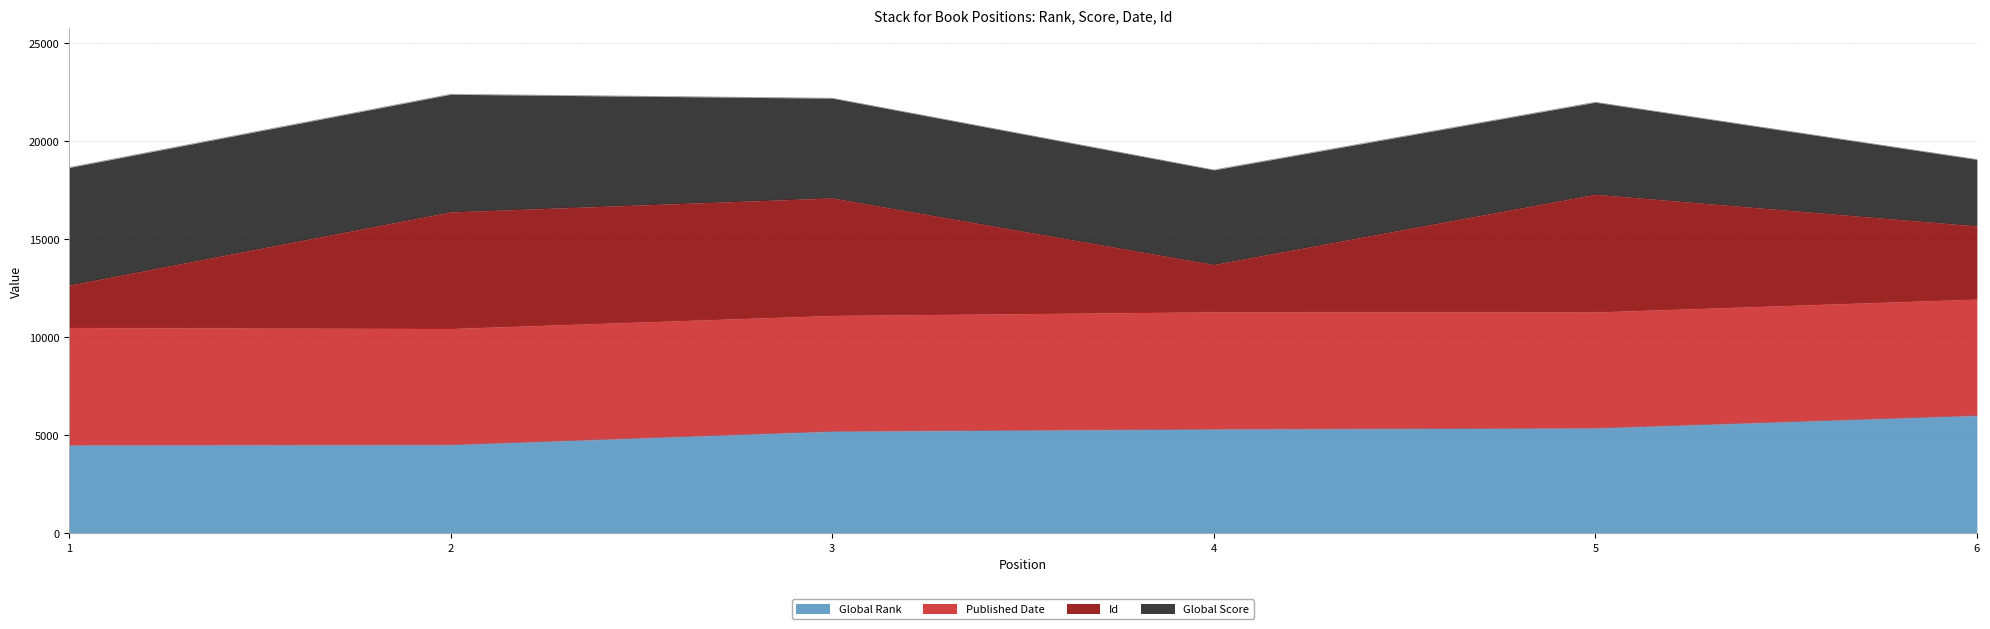

The value of Global Score at 4 is 19160.4. True or false?

False